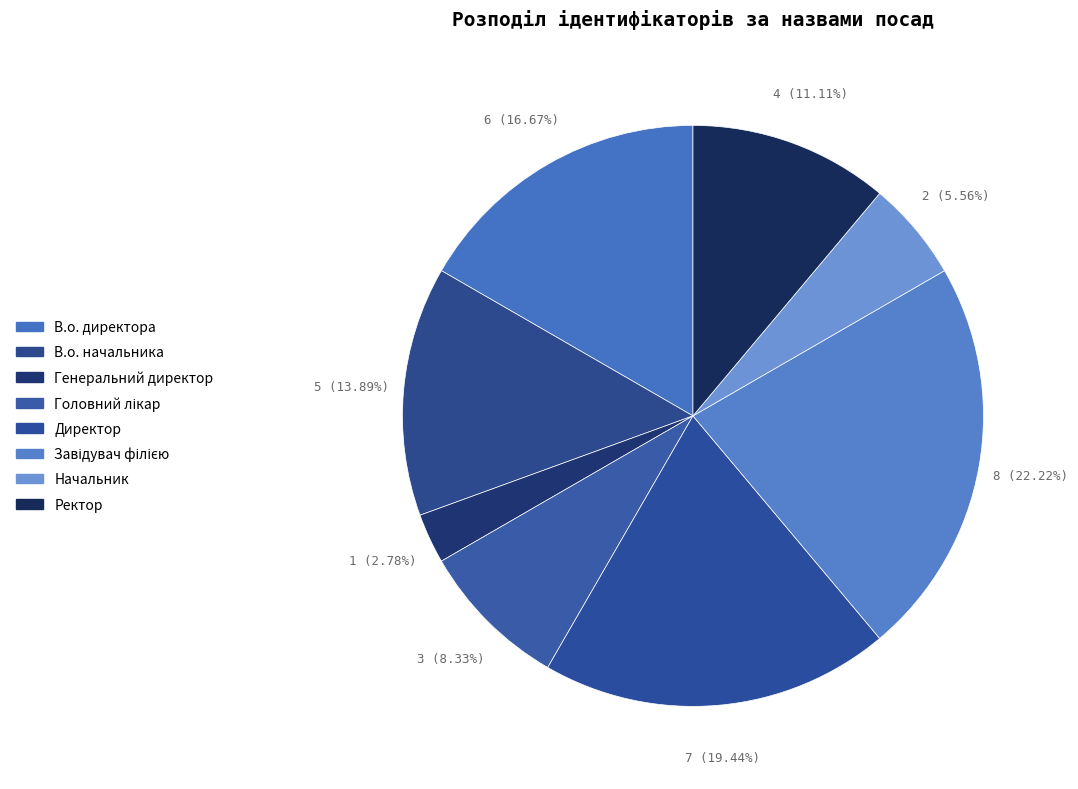

Is there a majority slice in this chart?

No